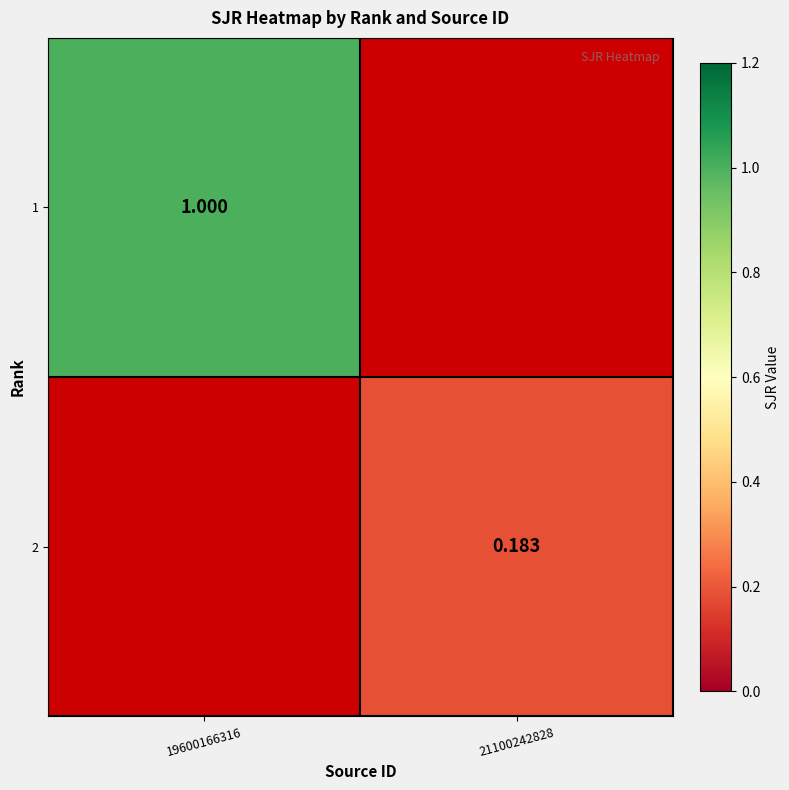

At which label is 1 closest to 1?

19600166316